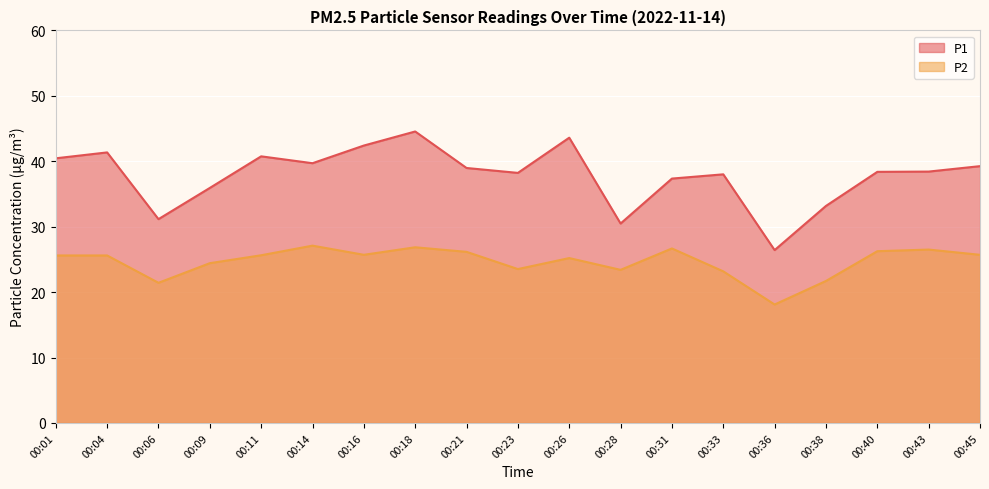

Does the chart display data point markers on the line(s)?

No